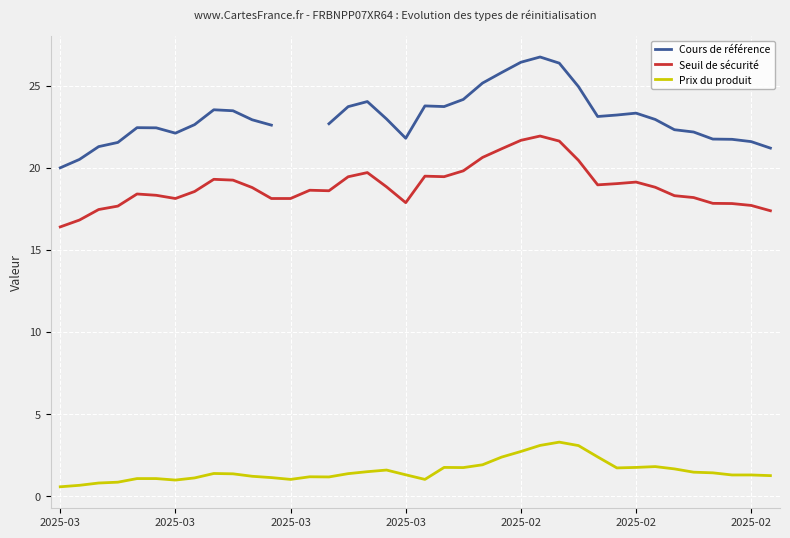

Is it true that Seuil de sécurité equals 35.6 at 27?

False